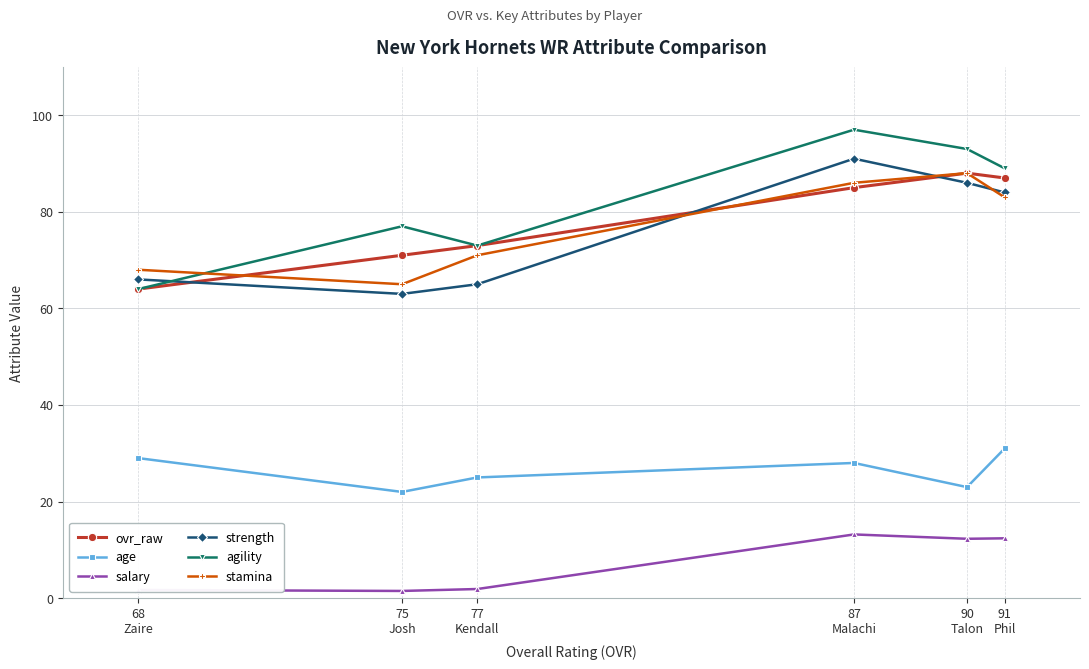

What is the lowest value of the strength series?

63.0